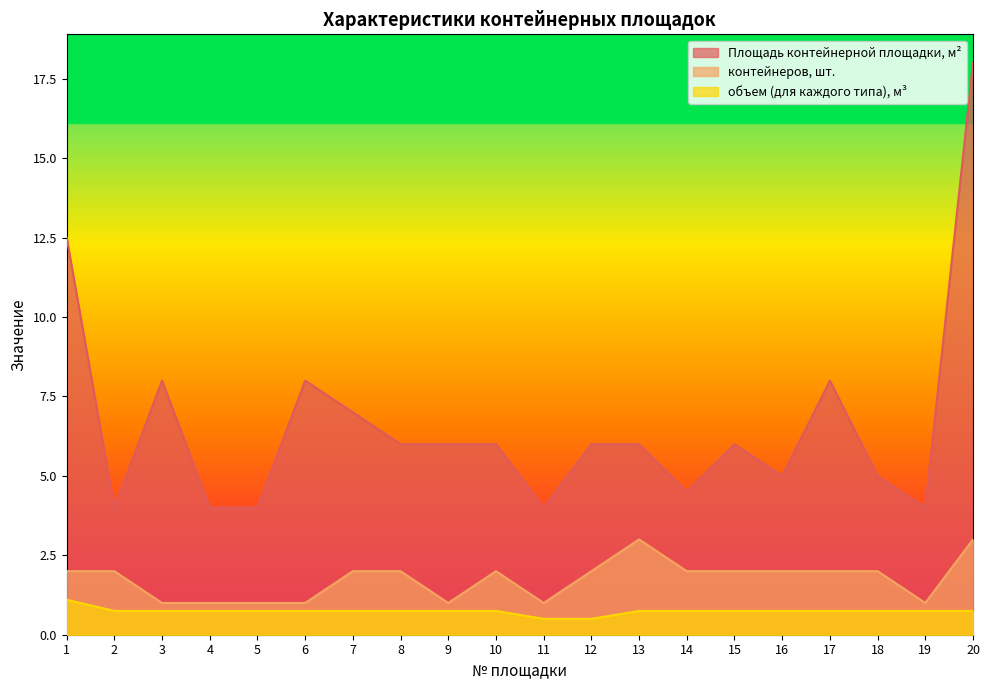

The value of контейнеров, шт. at 1 is 2.0. True or false?

True